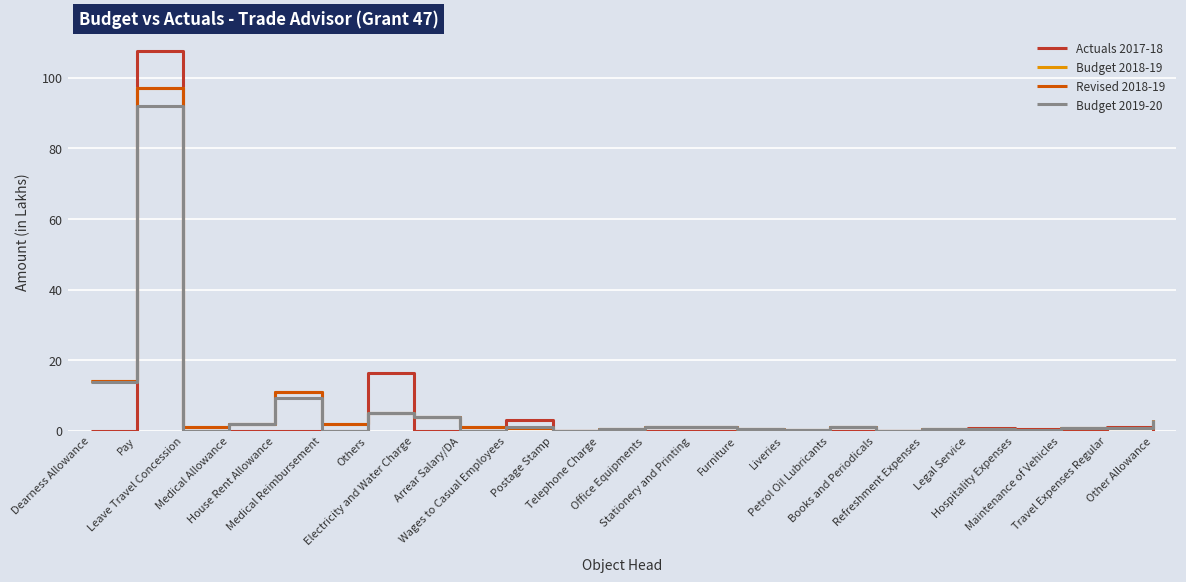

What is the spread (max minus min) of values at Furniture?

0.5